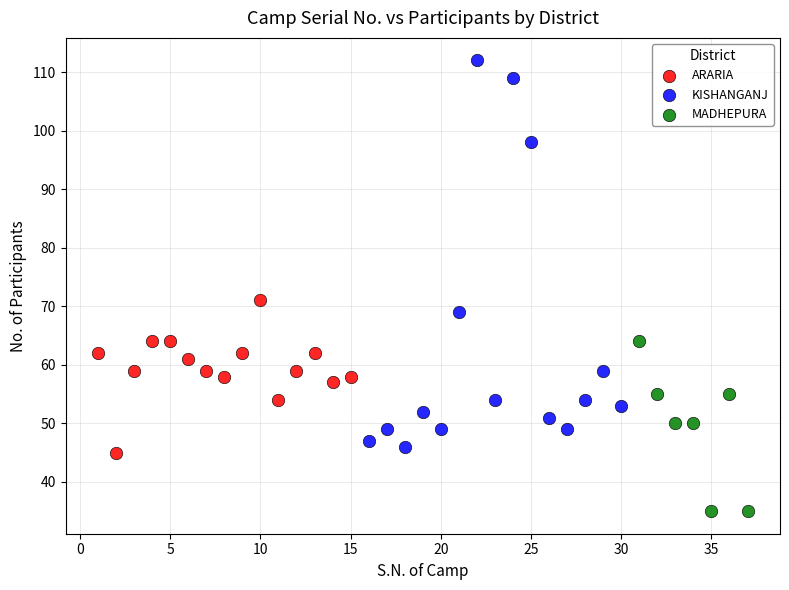

Which series contains the highest Y value?

KISHANGANJ